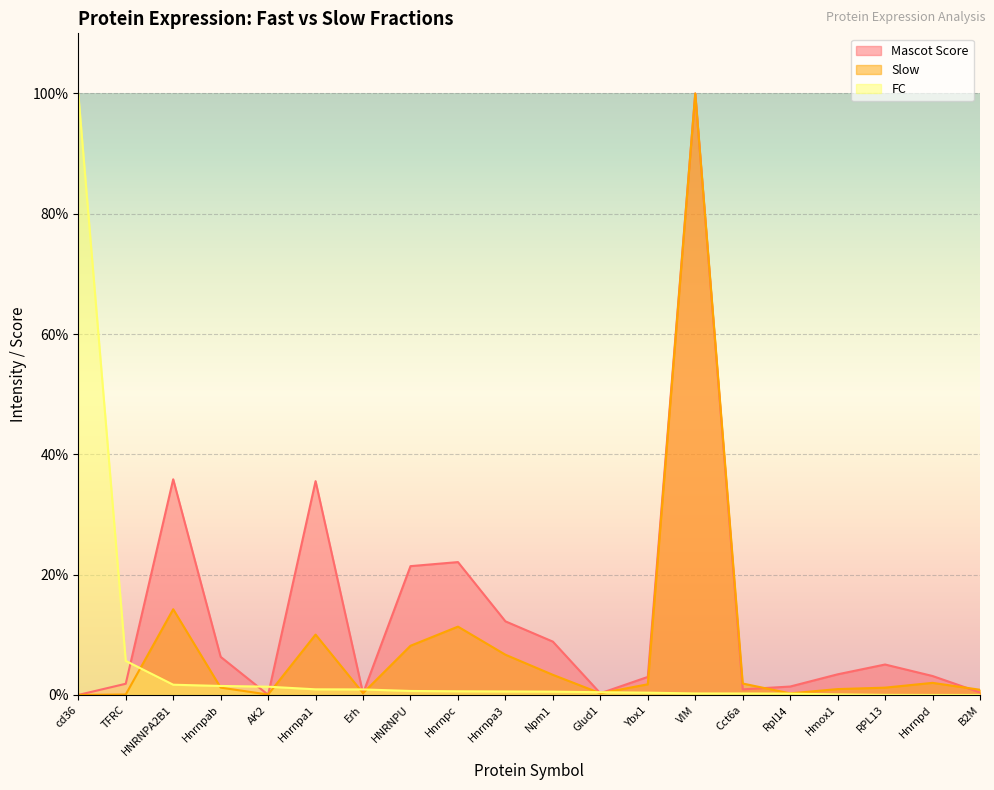

What is the sum of all Slow values?

164.8